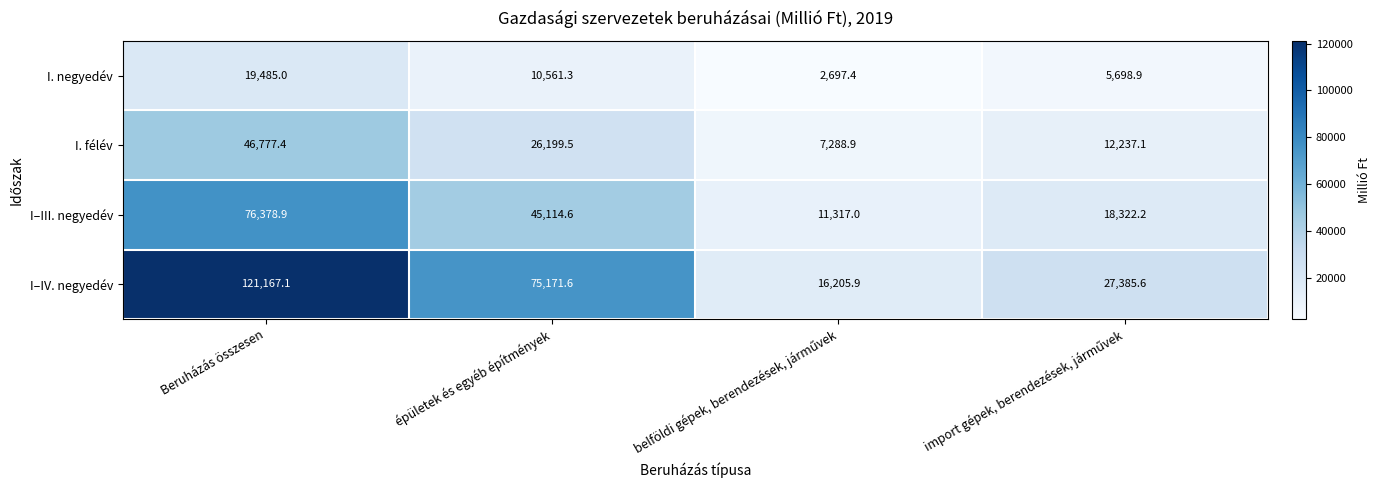

At which category is the sum across all series the highest?

Beruházás összesen